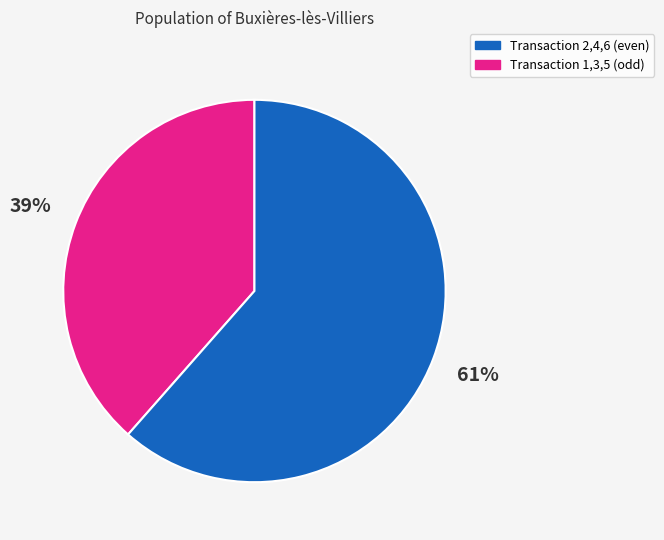

To the nearest percent, what is the average slice percentage?

50%